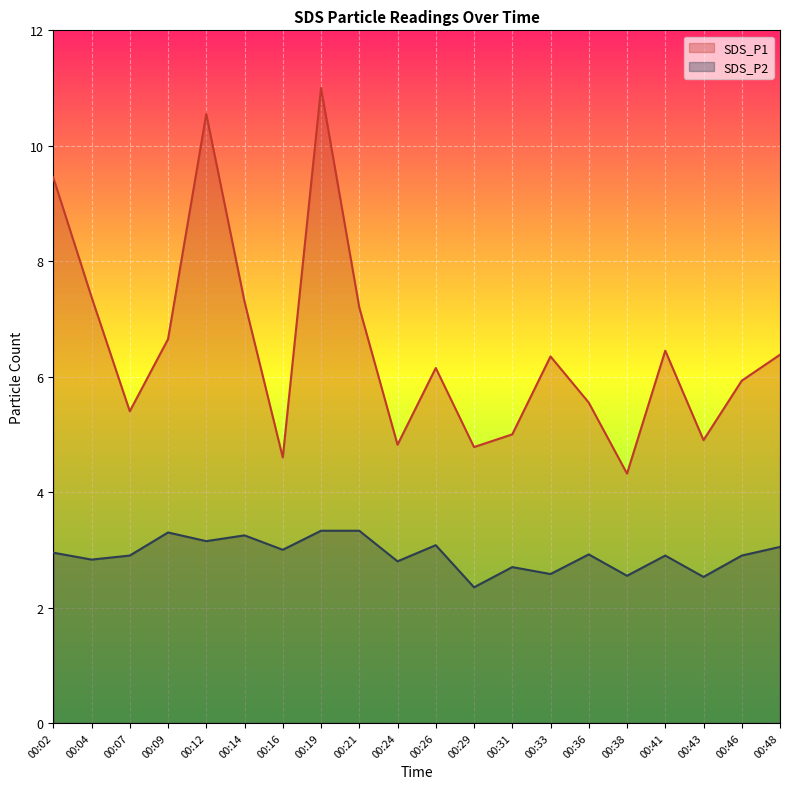

At how many categories does at least one series exceed 9?

3